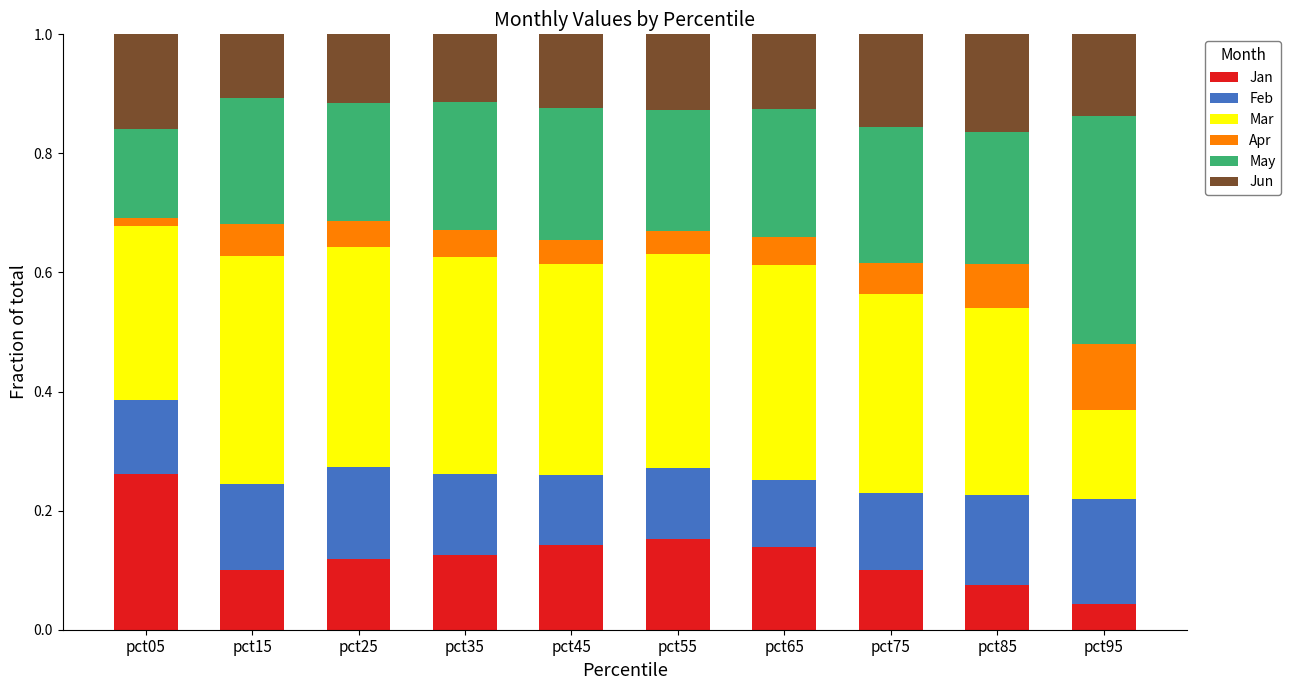

What is the total value across all series at pct35?

1.0